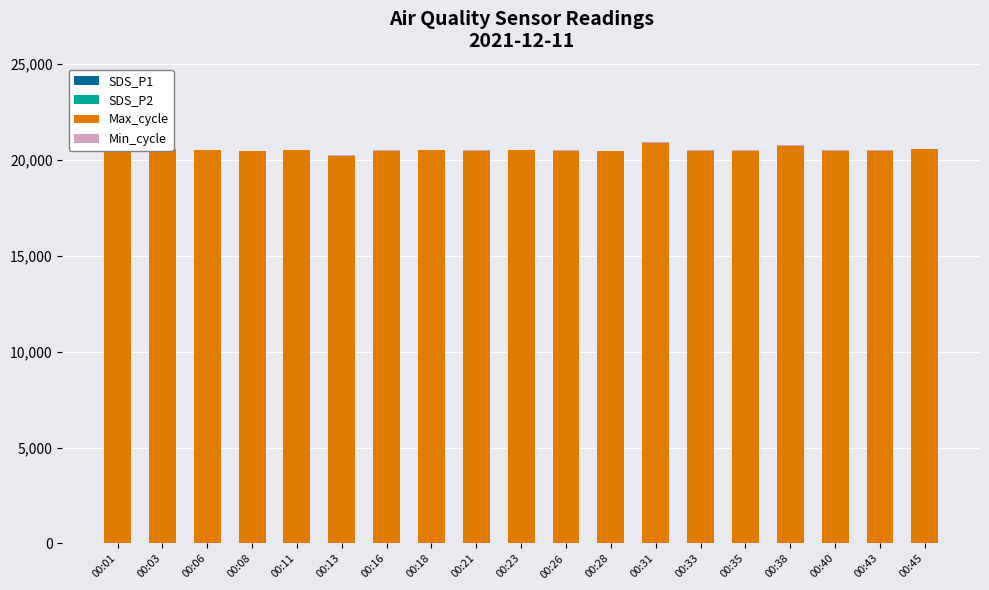

Where is SDS_P2 nearest to the value 2?

00:23